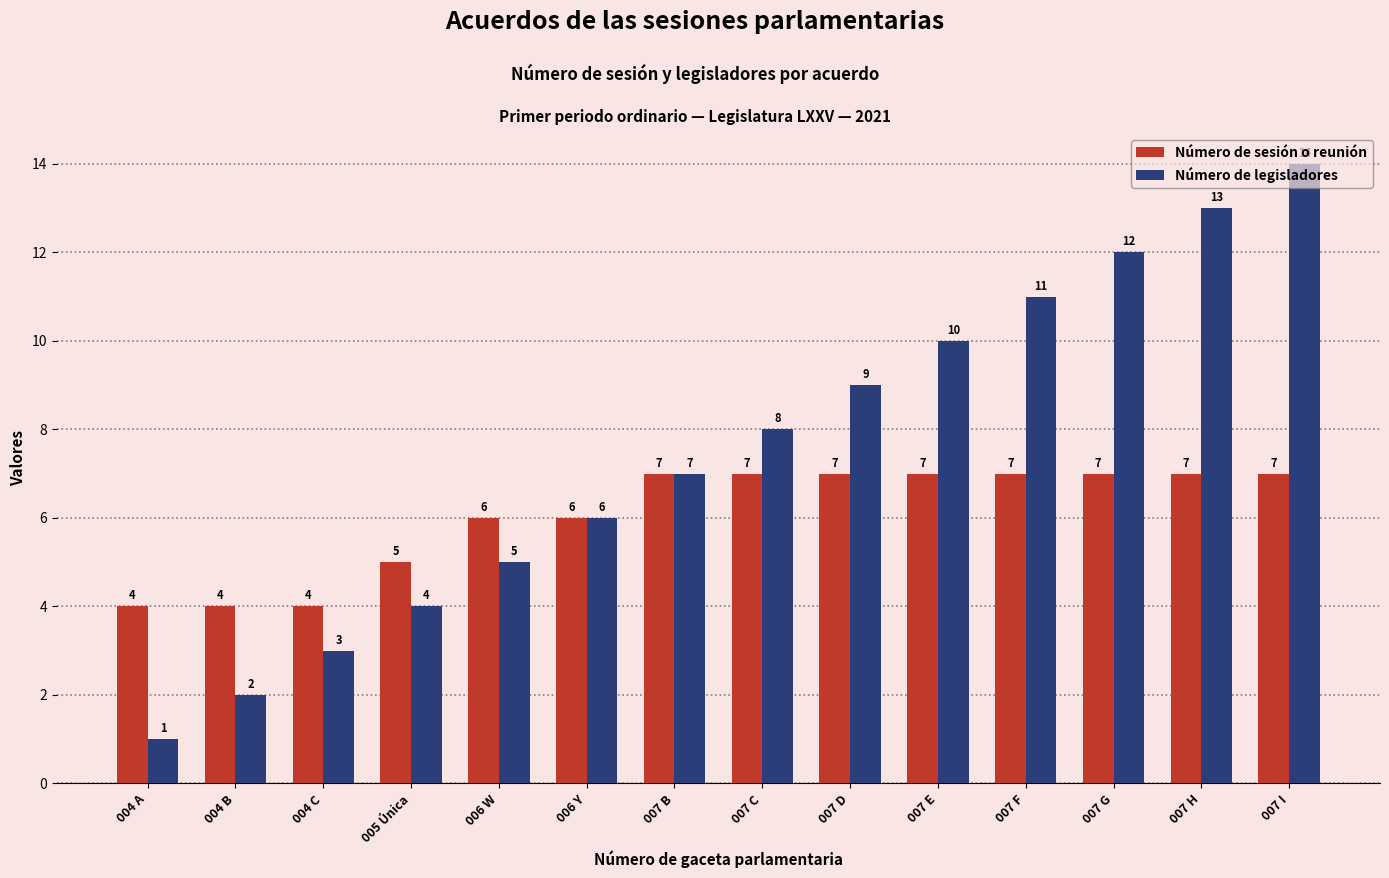

The Número de legisladores series shows 8 at 007 C. True or false?

True